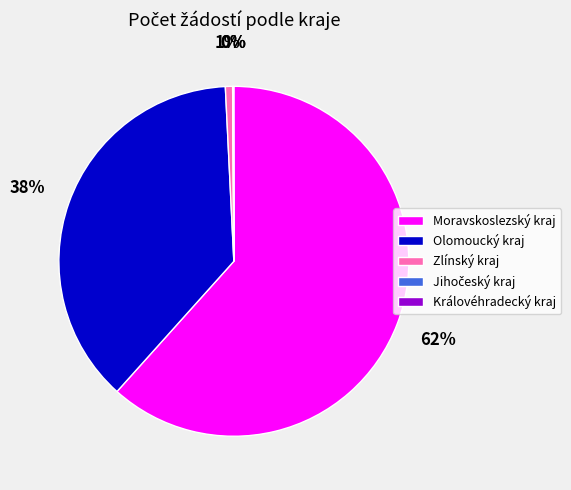

Which has a higher value, Olomoucký kraj or Zlínský kraj?

Olomoucký kraj